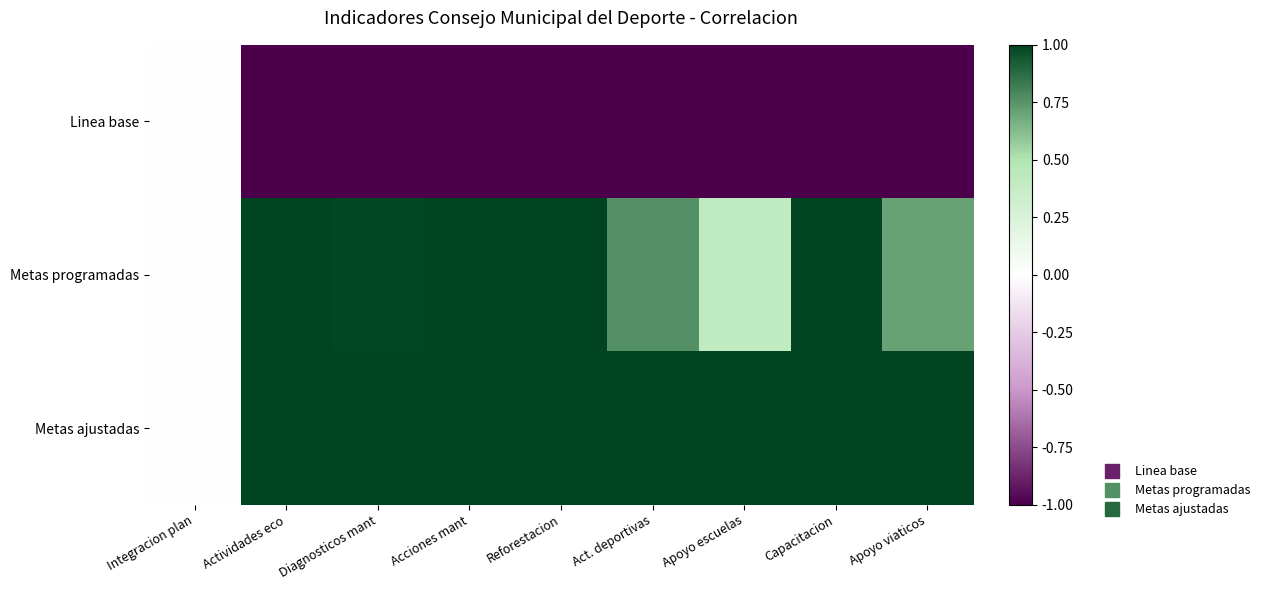

At Reforestacion, list the series in order from smallest to largest.

Linea base, Metas programadas, Metas ajustadas